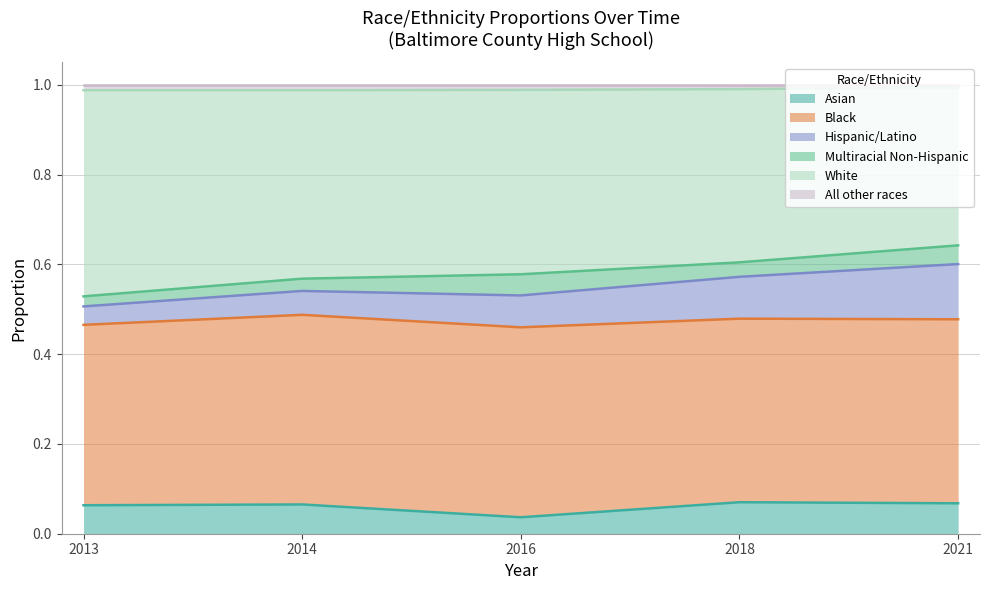

Count the number of categories in the chart.

5